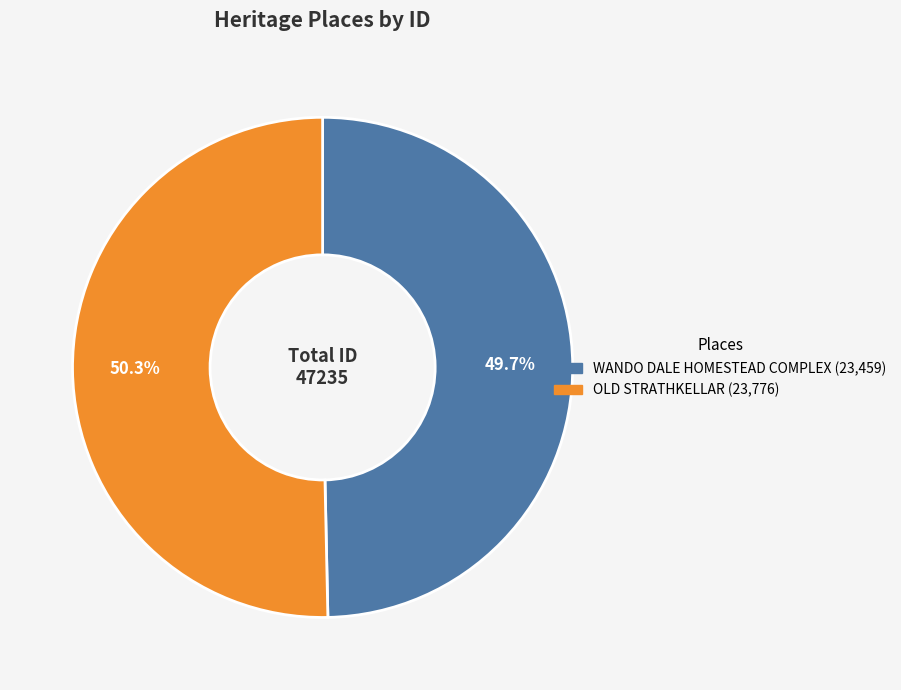

To the nearest percent, what is the difference between the largest and smallest slice percentages?

1%